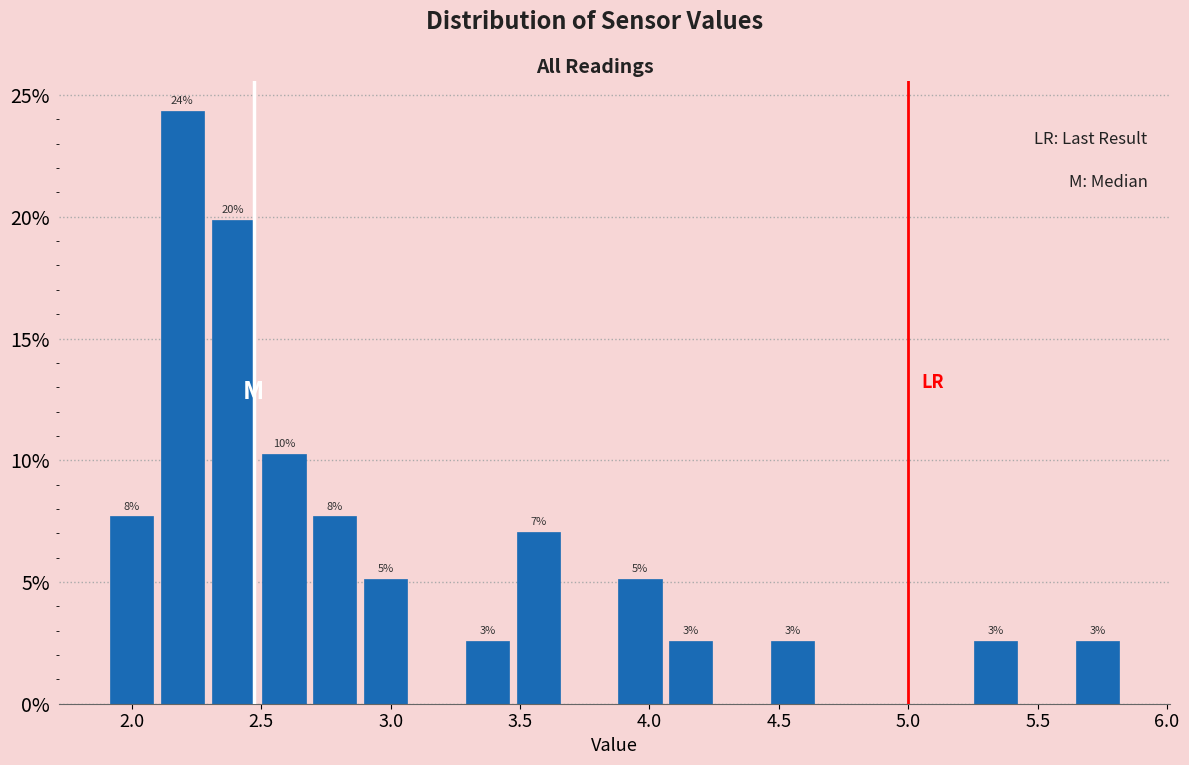

Read against the x-axis, roughly where is the centre of the tallest bar?

2.20